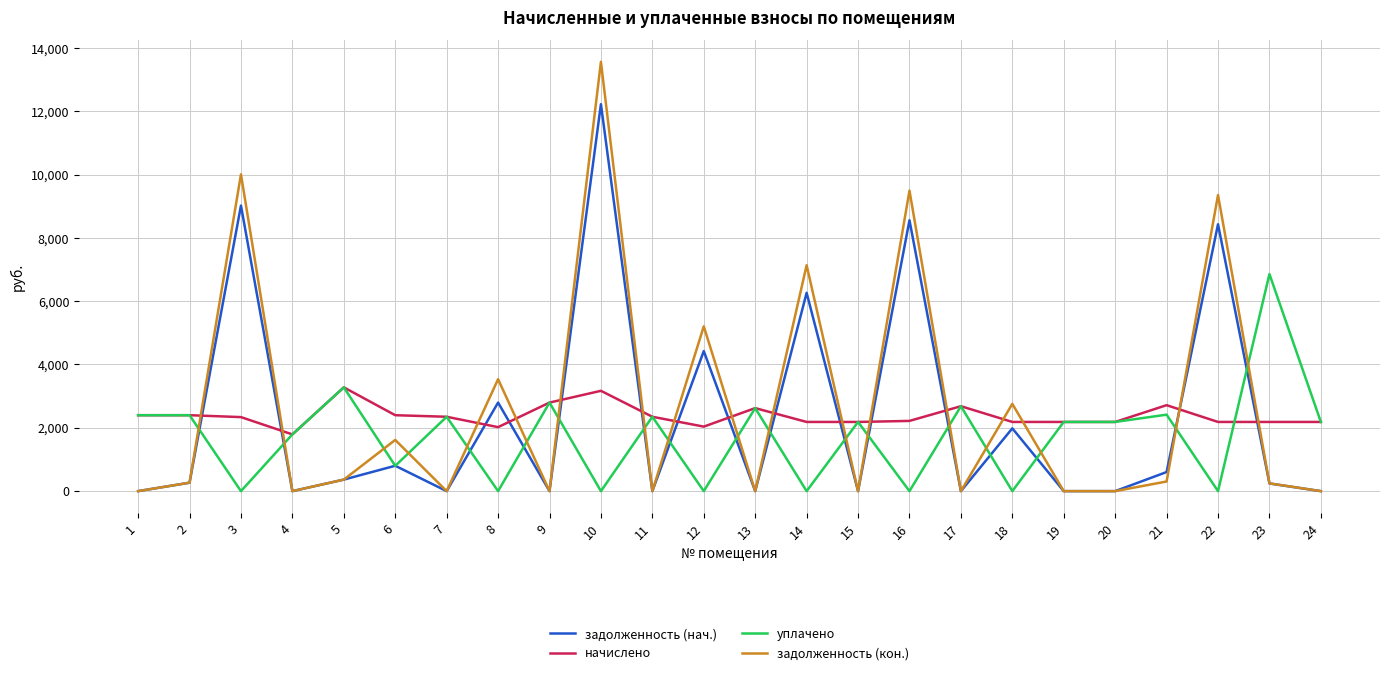

Between 4 and 22, which series saw the biggest shift?

задолженность (кон.)